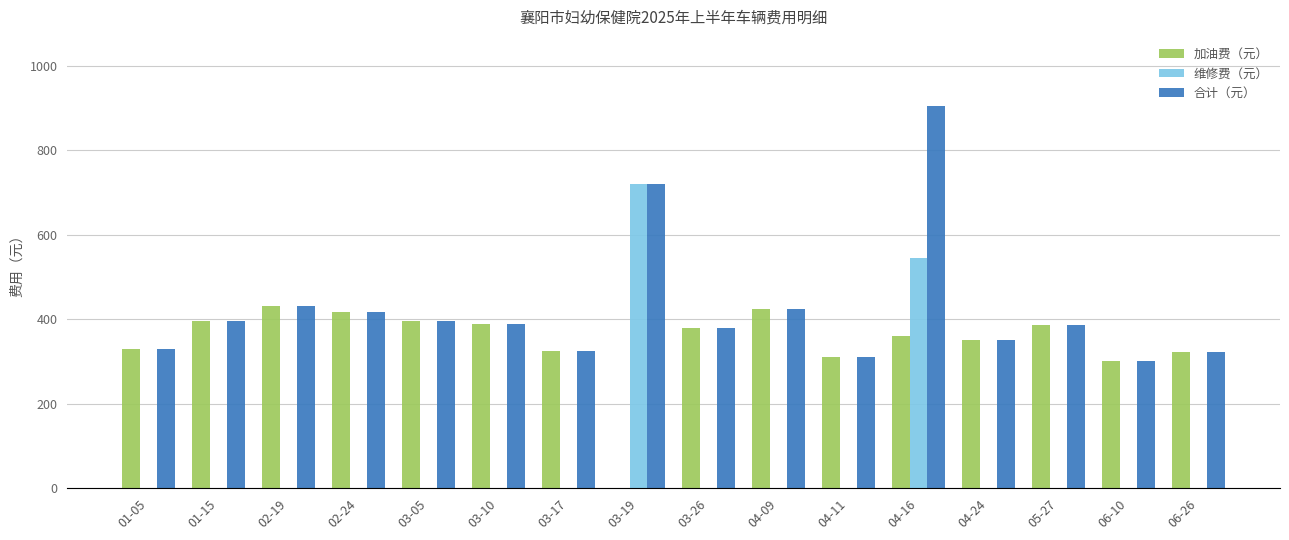

At which category is the sum across all series the highest?

04-16